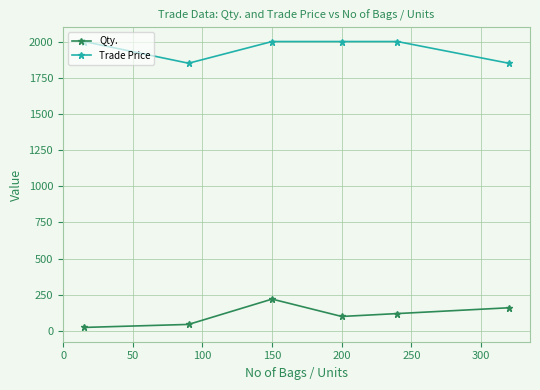

What is the difference between the second highest and minimum values in the Qty. series?

135.8